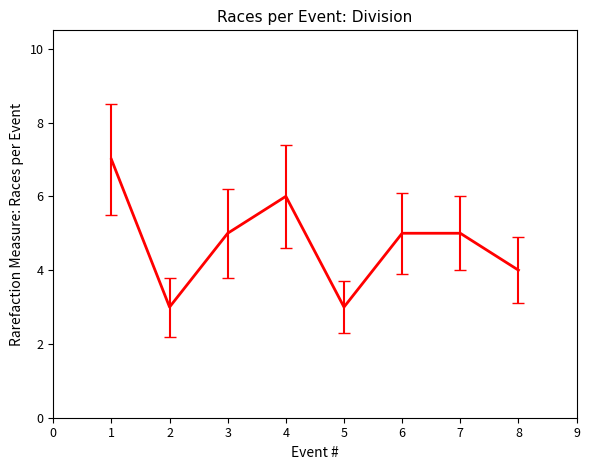

Is it true that the value at 8 is 4?

True